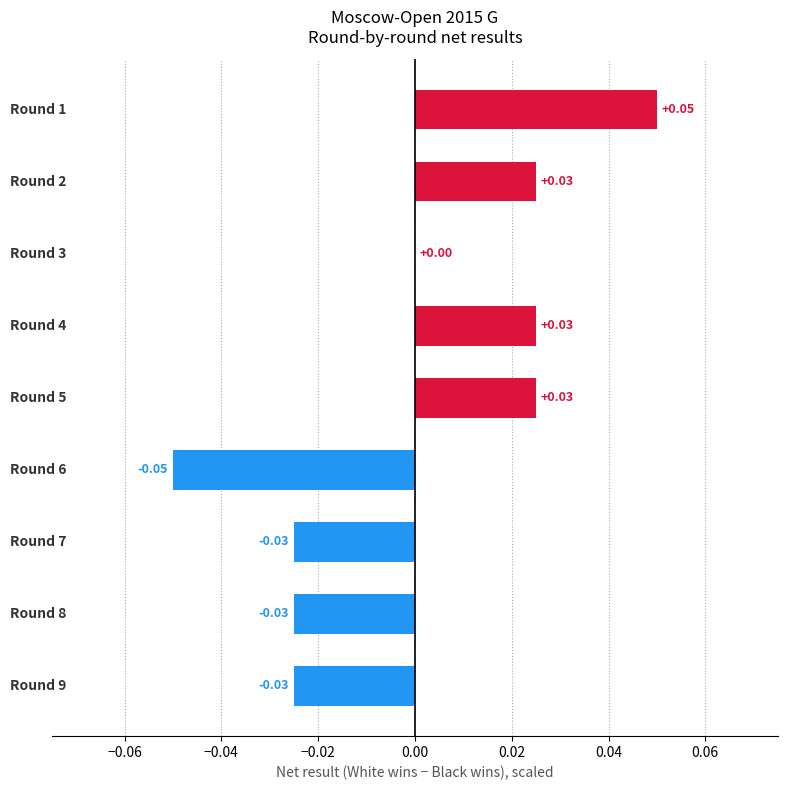

What is the smallest value displayed?

-0.1